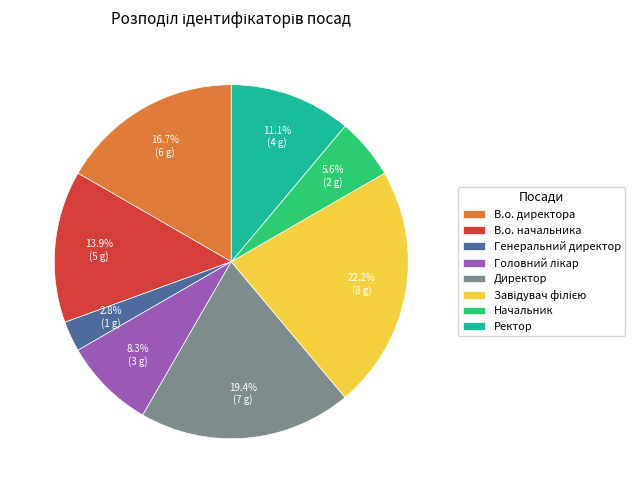

Is Директор the majority of the pie?

No